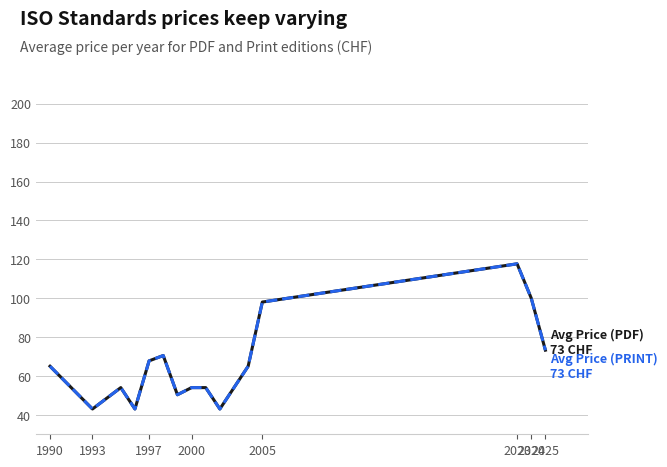

Does the chart display data point markers on the line(s)?

No